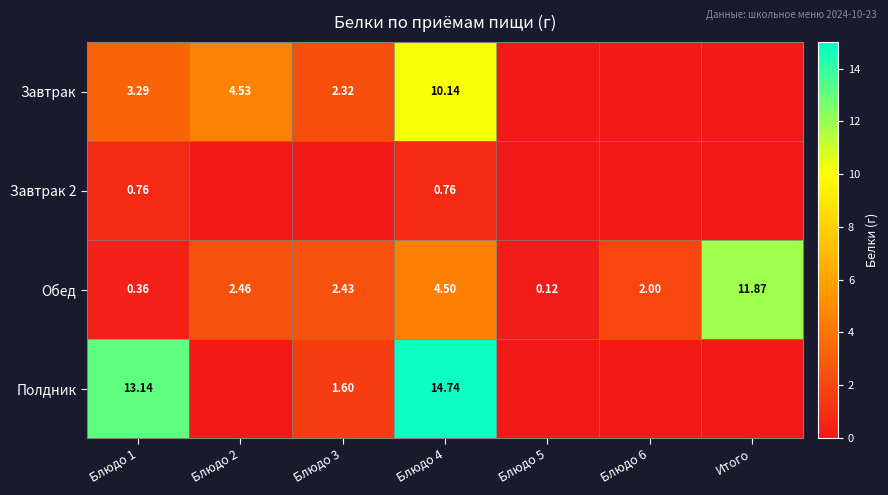

Which series changed the most between Блюдо 3 and Блюдо 5?

Завтрак